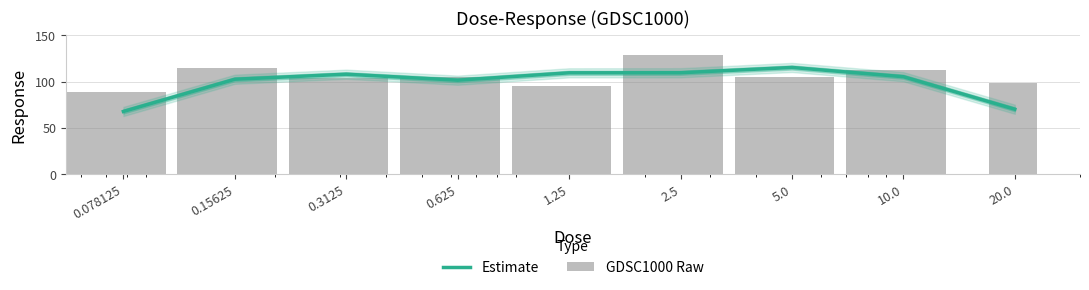

How many categories are shown in the chart?

9